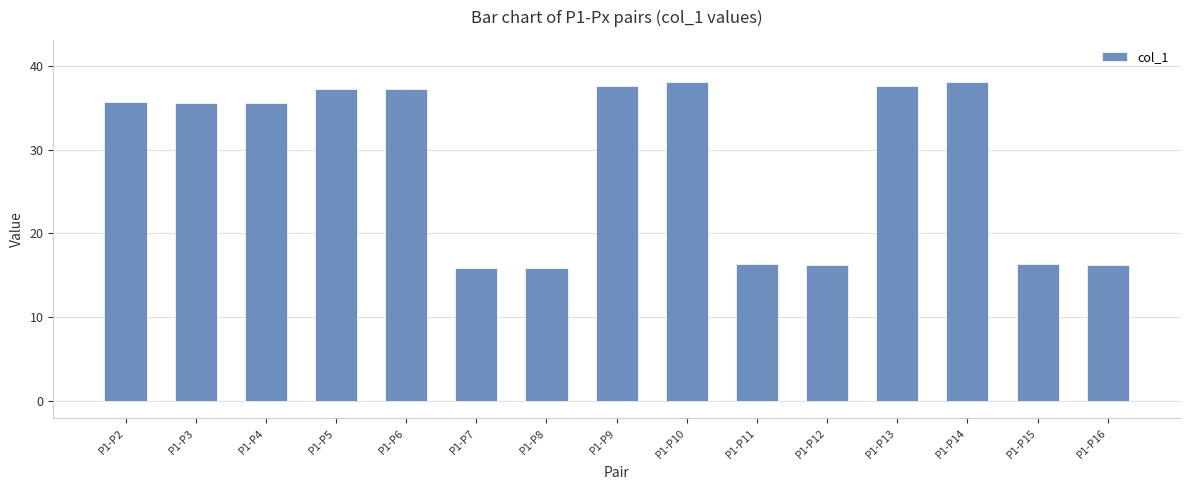

Which has a higher value, P1-P7 or P1-P16?

P1-P16